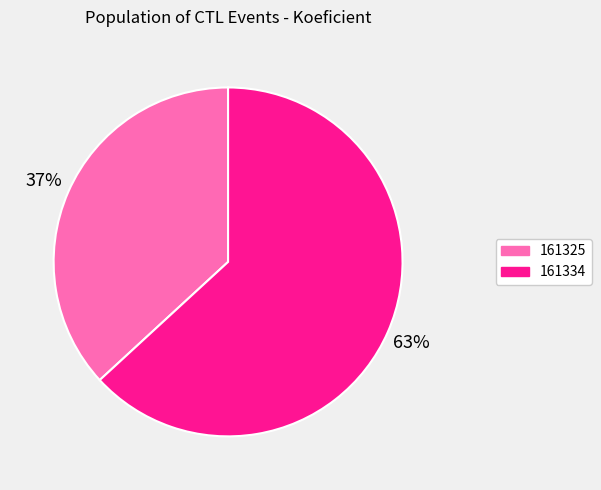

True or false: 161334 accounts for 57% of the total.

False